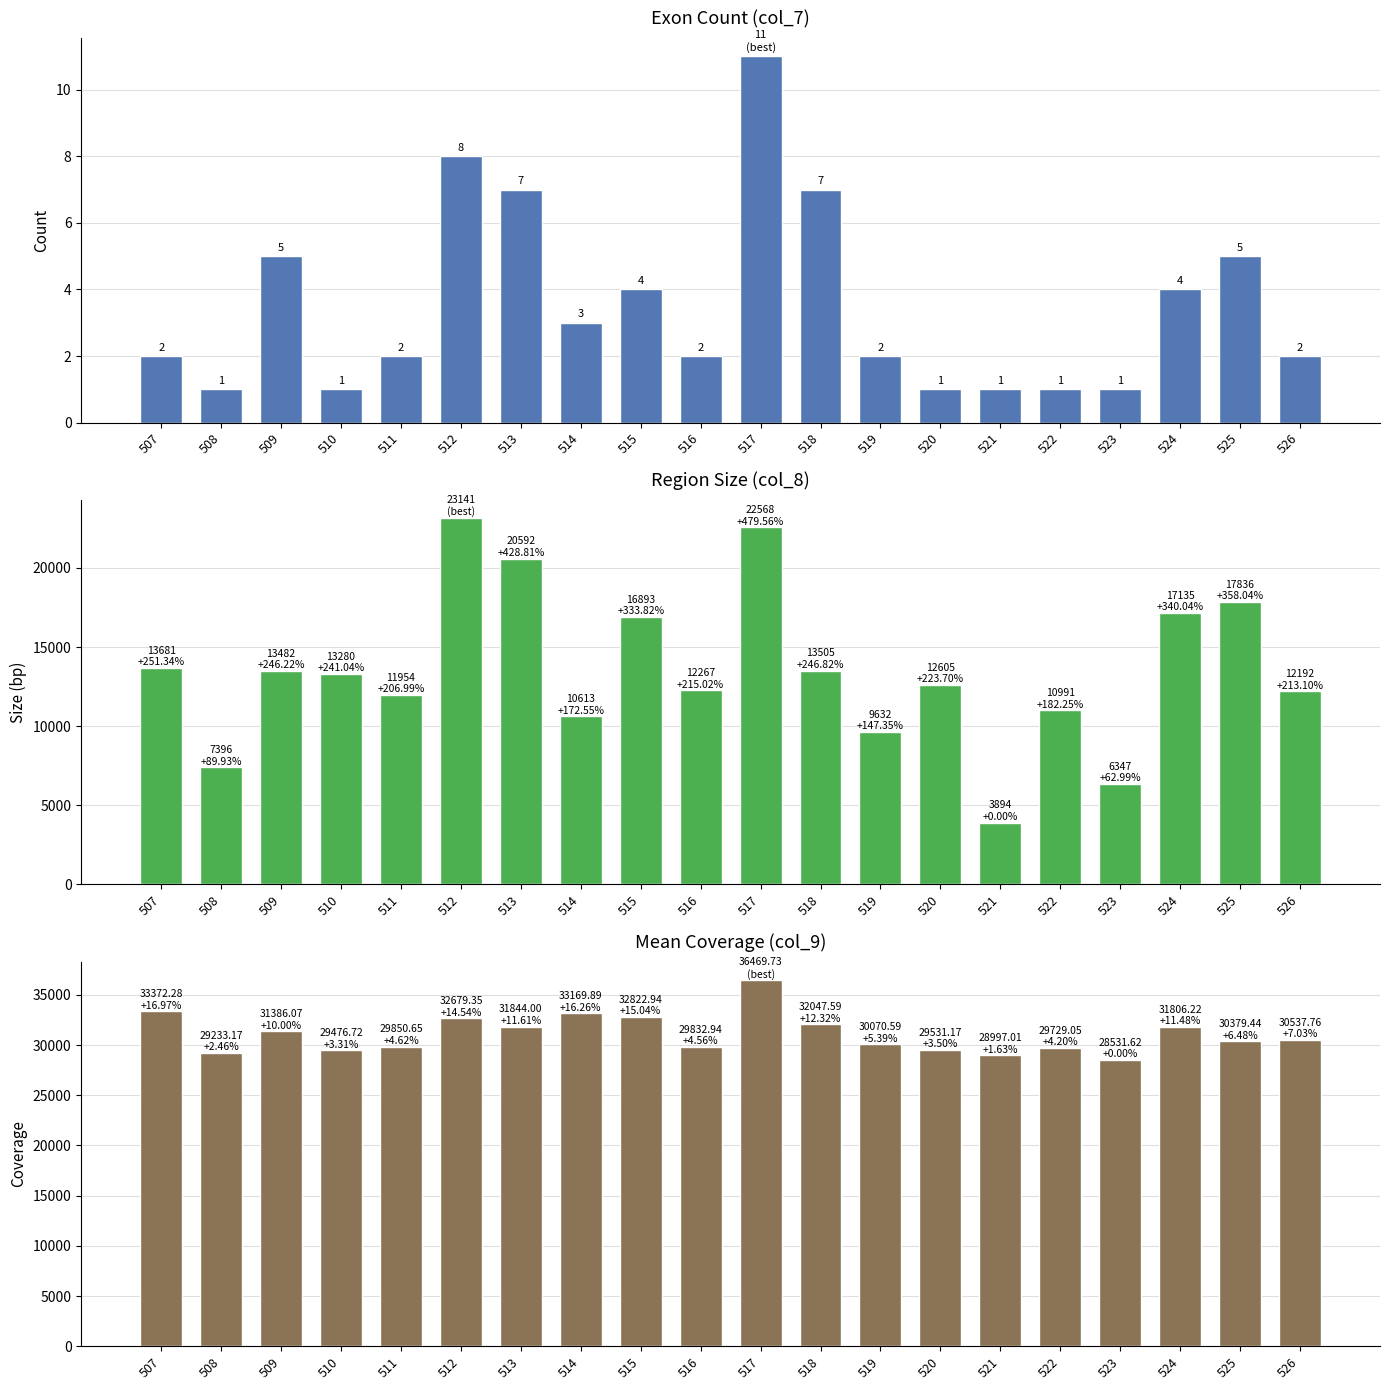

What is the total value across all series at 526?

42731.8